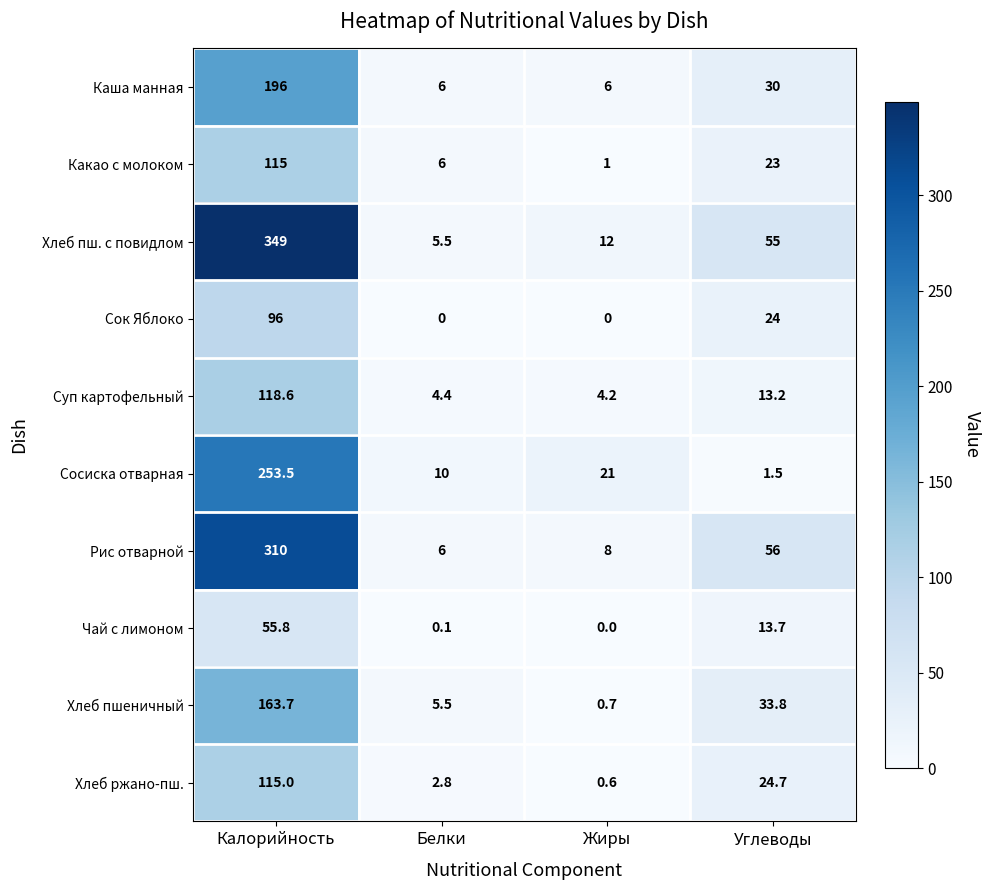

What is the greatest value displayed?

349.0